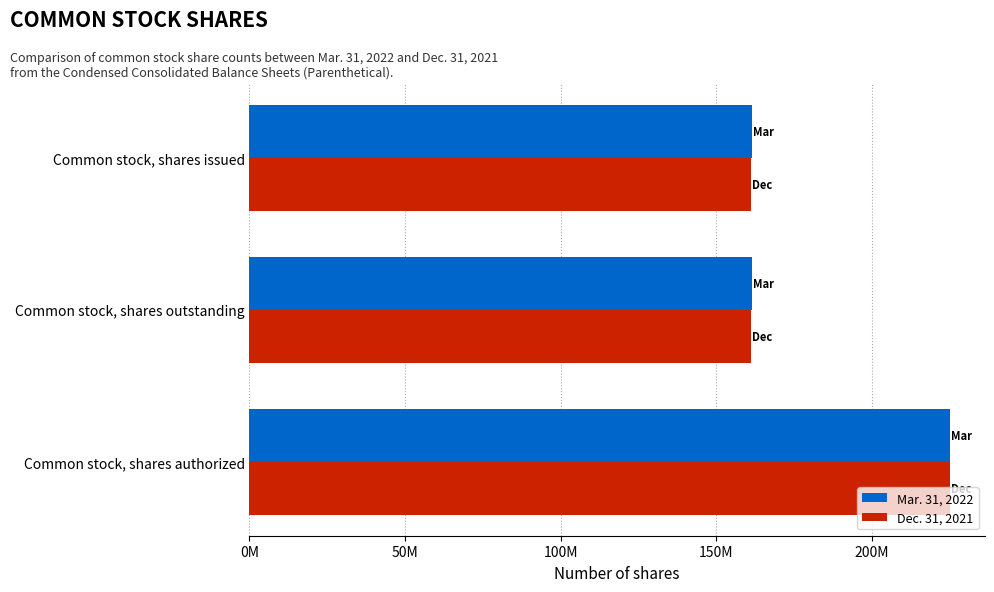

What position from the left is Common stock, shares authorized?

3